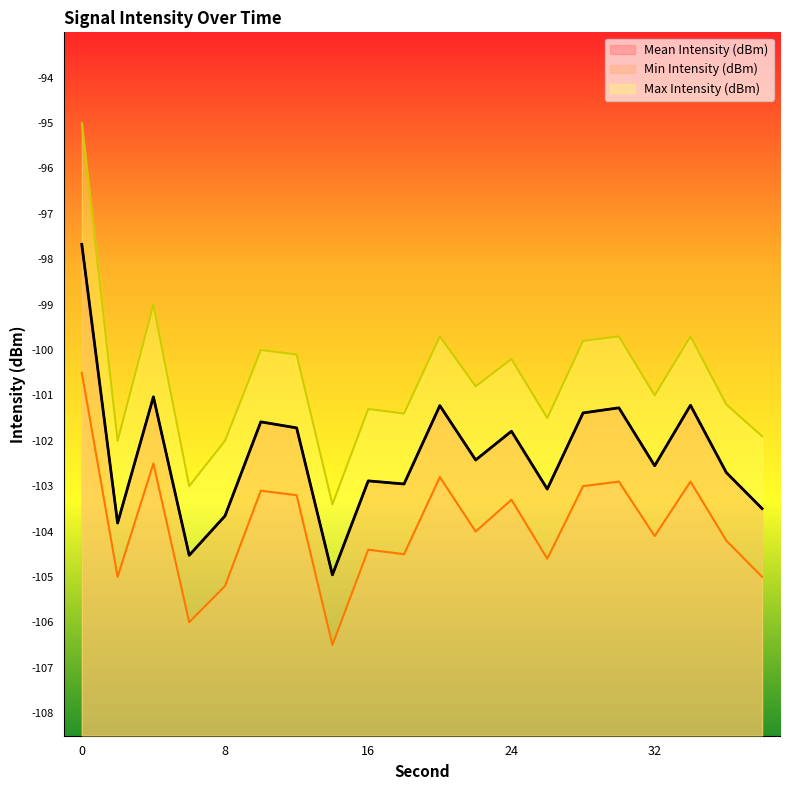

How many lines are shown in the chart?

3